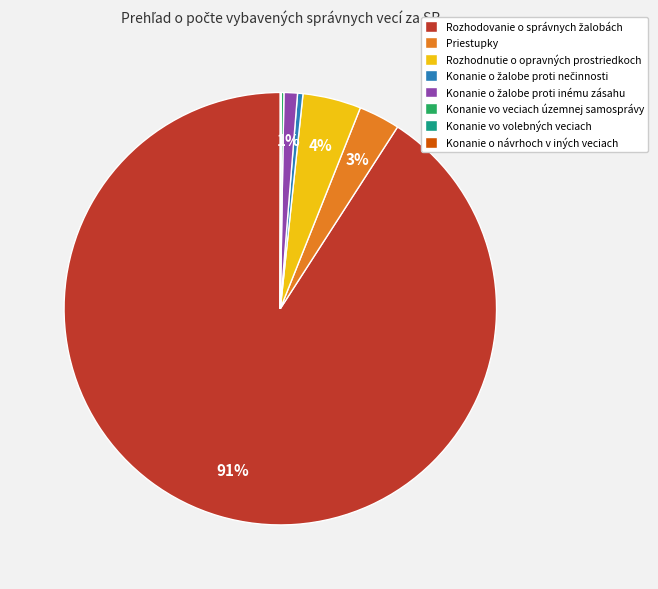

Is it true that Priestupky is 3% of the pie?

True